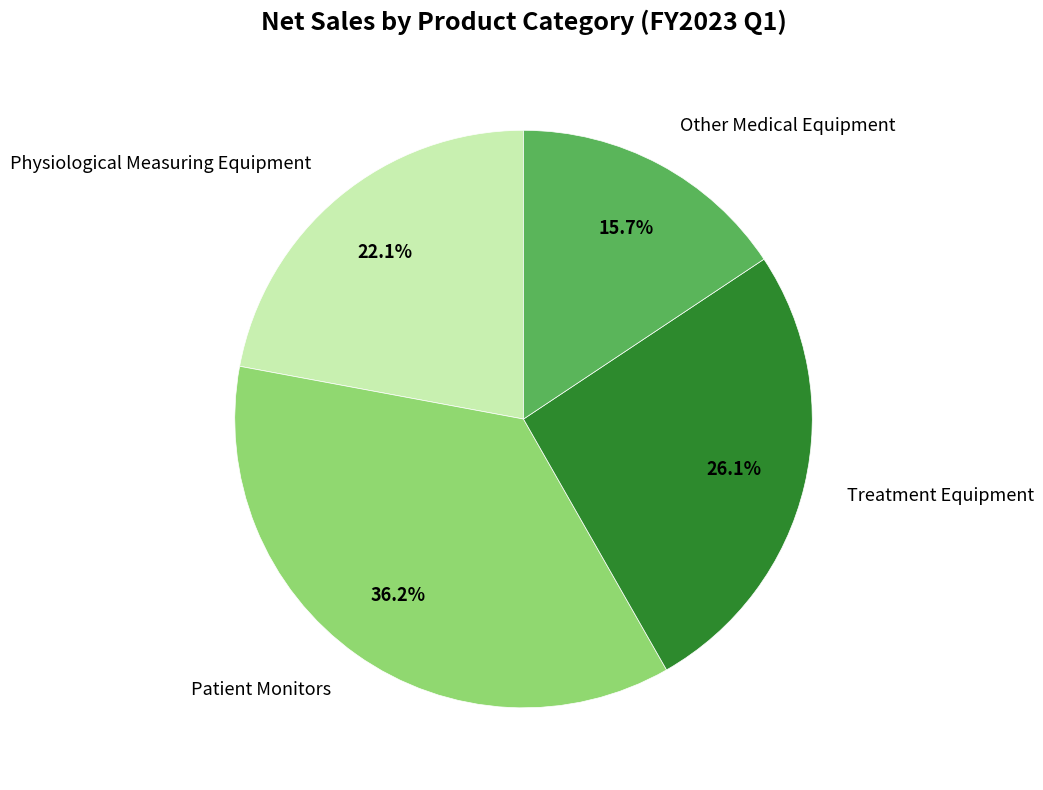

How many slices are in this pie chart?

4